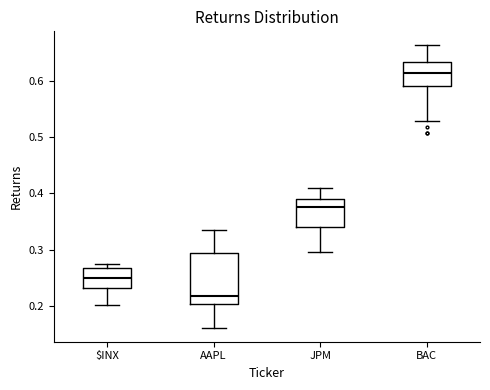

Comparing the boxes themselves (not the whiskers), which one is the tallest?

AAPL